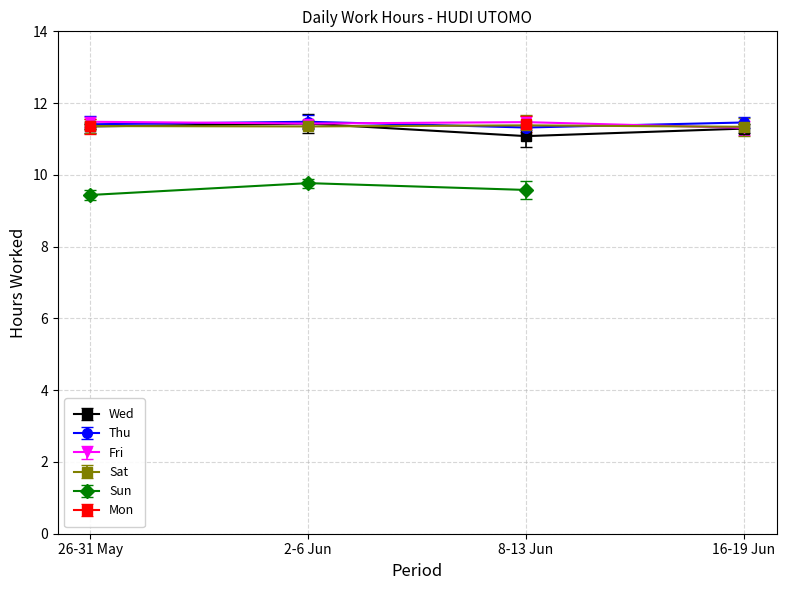

What position from the left is 2-6 Jun?

2